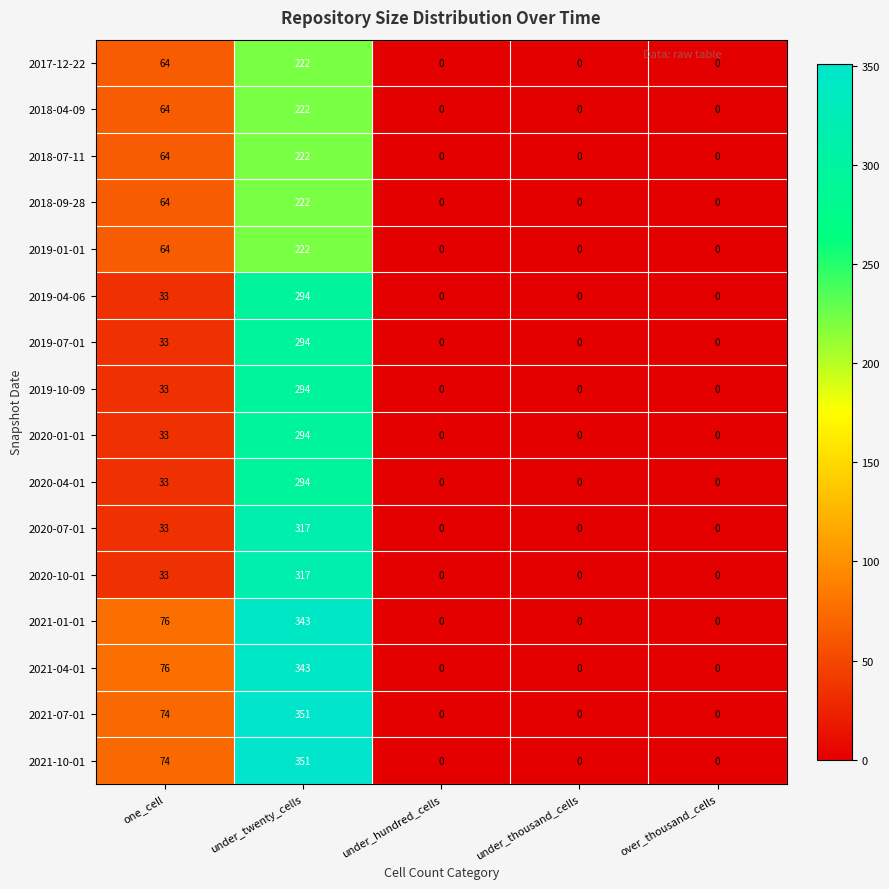

How many categories are shown in the chart?

5